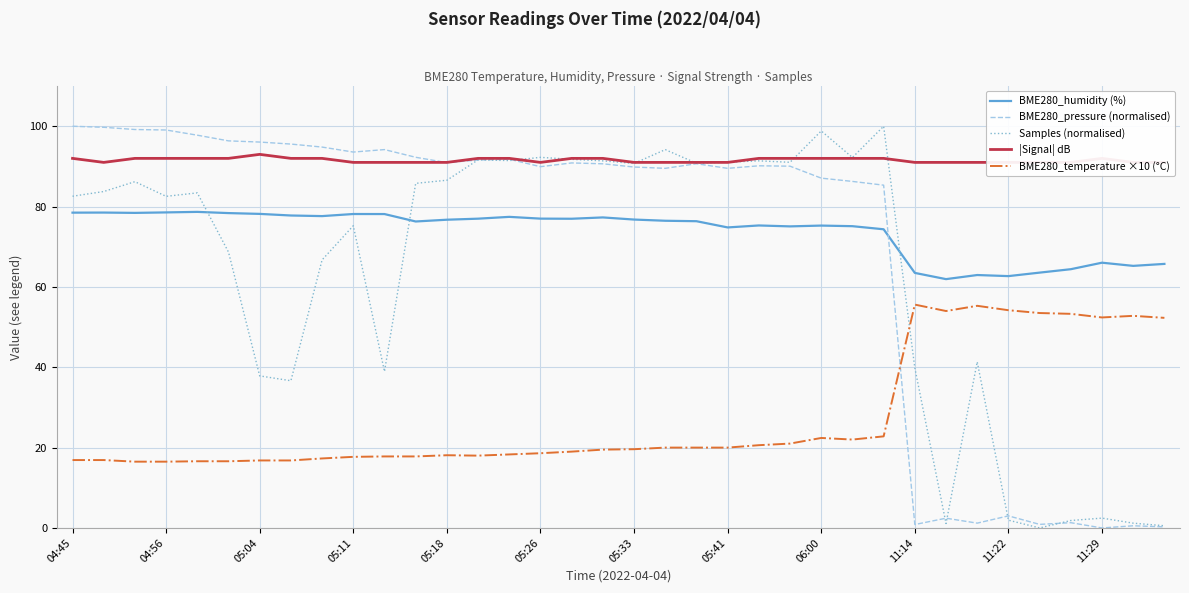

At which category does the chart reach its peak across all series?

04:45